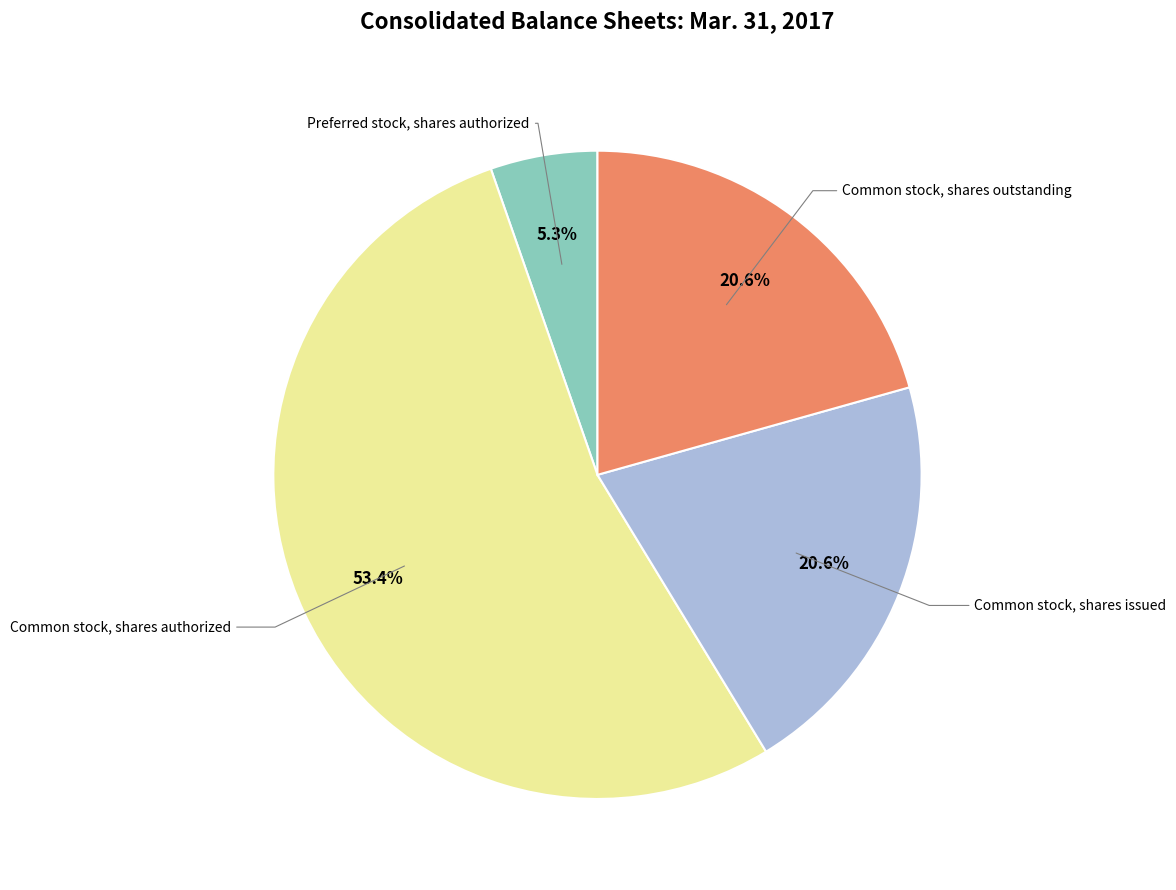

Is there a majority slice in this chart?

Yes